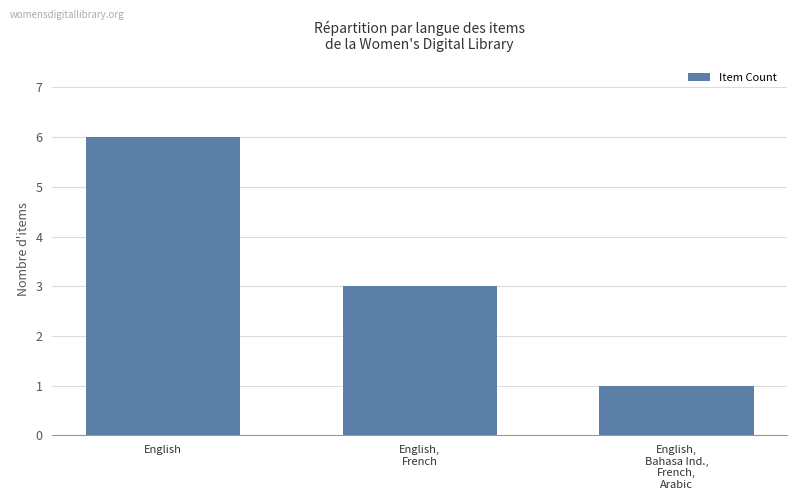

Rank the categories by value from highest to lowest.

English, English,
French, English,
Bahasa Ind.,
French,
Arabic